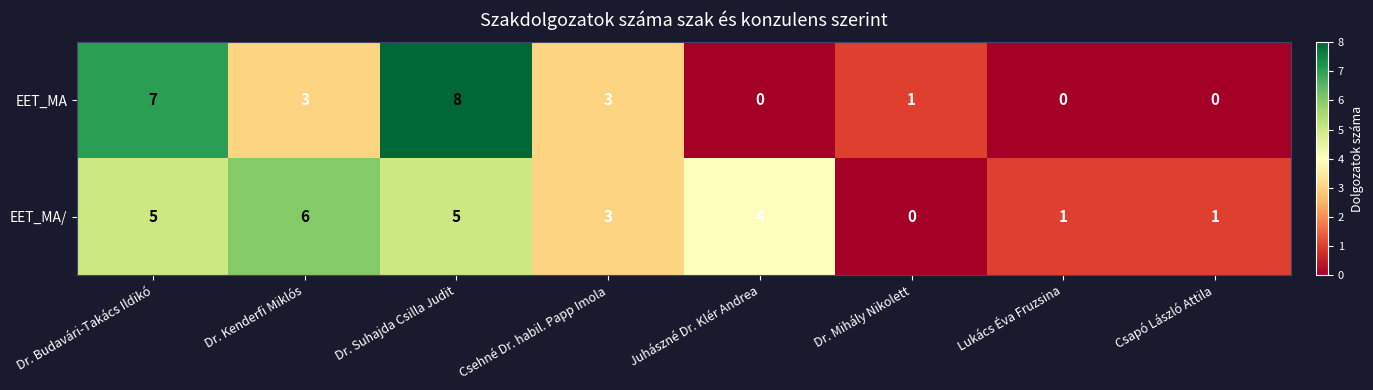

Between Dr. Budavári-Takács Ildikó and Dr. Mihály Nikolett, which series saw the biggest shift?

EET_MA